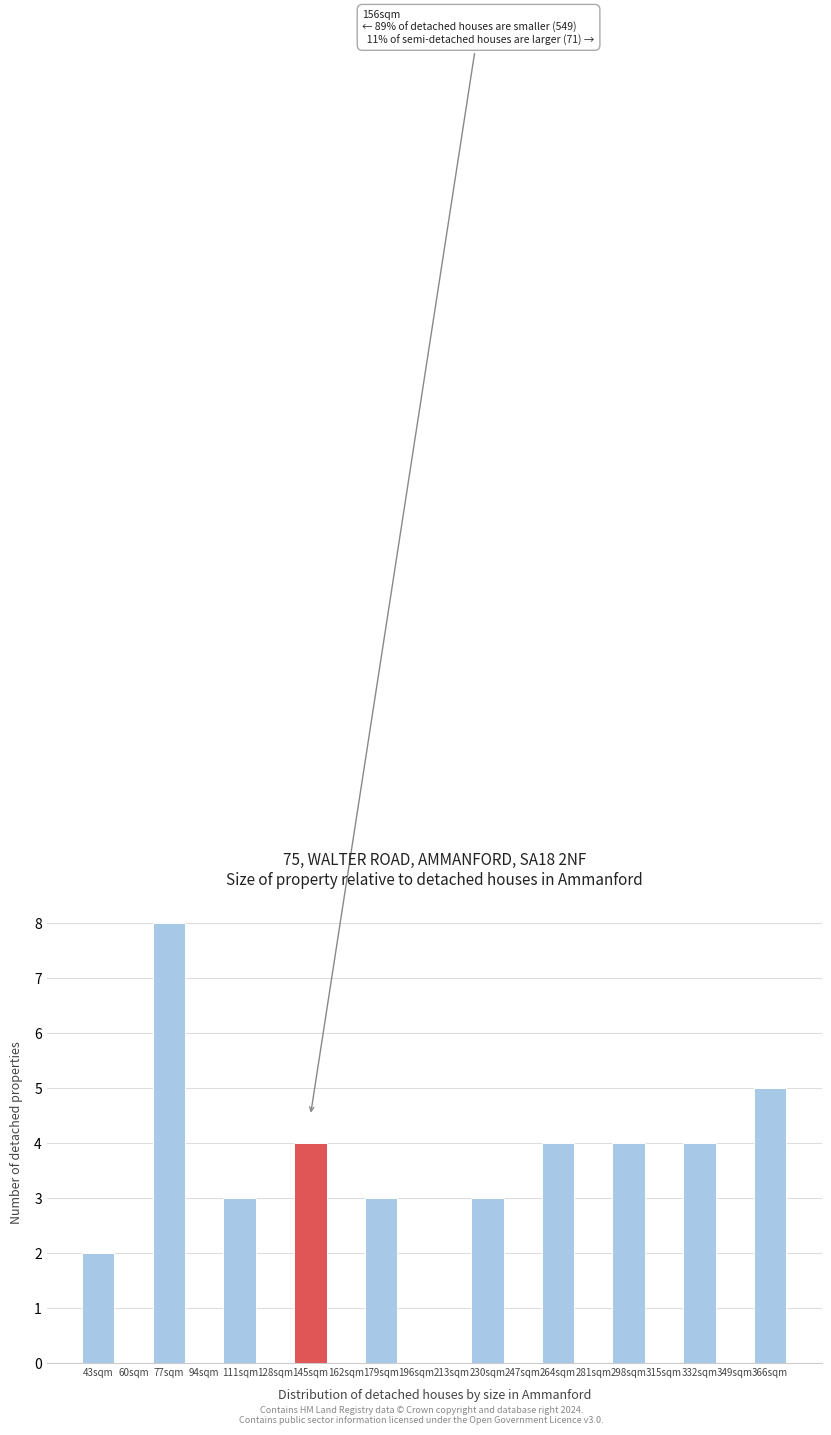

Reading left to right, extract all data points from this chart.

43sqm=2	60sqm=0	77sqm=8	94sqm=0	111sqm=3	128sqm=0	145sqm=4	162sqm=0	179sqm=3	196sqm=0	213sqm=0	230sqm=3	247sqm=0	264sqm=4	281sqm=0	298sqm=4	315sqm=0	332sqm=4	349sqm=0	366sqm=5